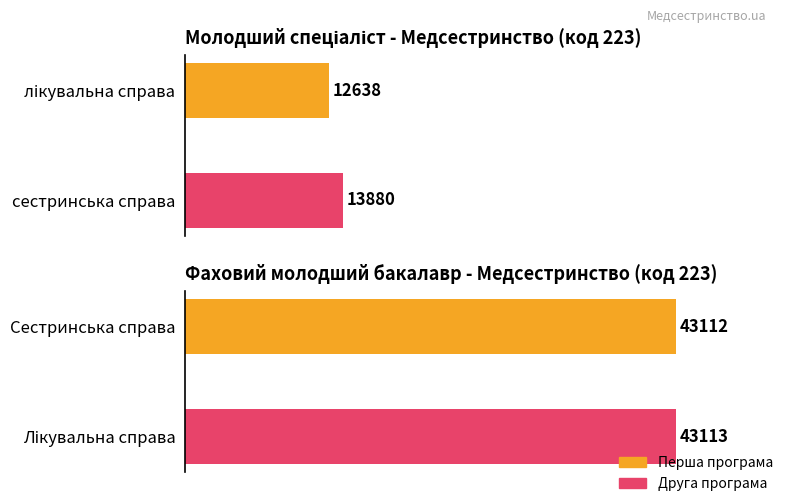

Reading left to right, extract all data points from this chart.

Код ОП в ЄДЕБО: 12638	13880	43112	43113
Код спеціальності: 223	223	223	223